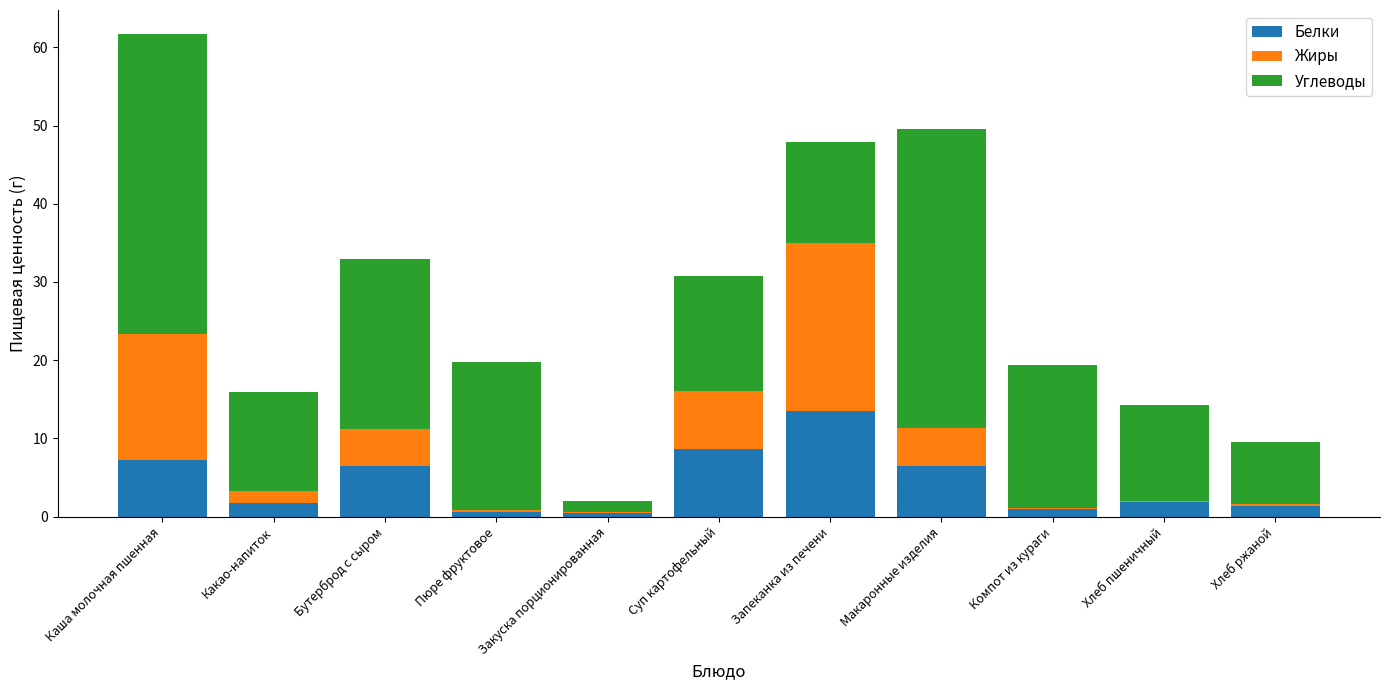

The Белки series shows 2.7 at Каша молочная пшенная. True or false?

False